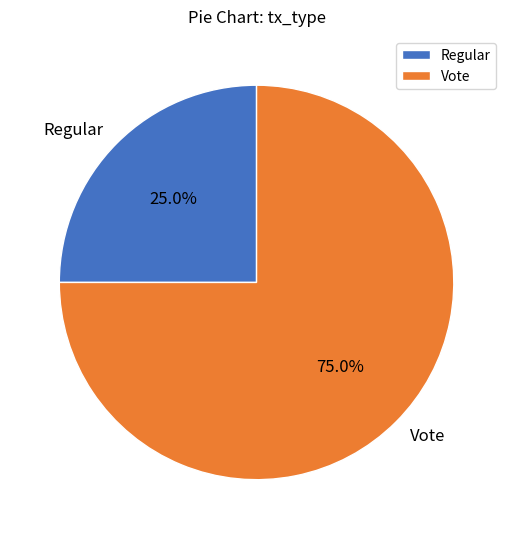

How many slices are in this pie chart?

2